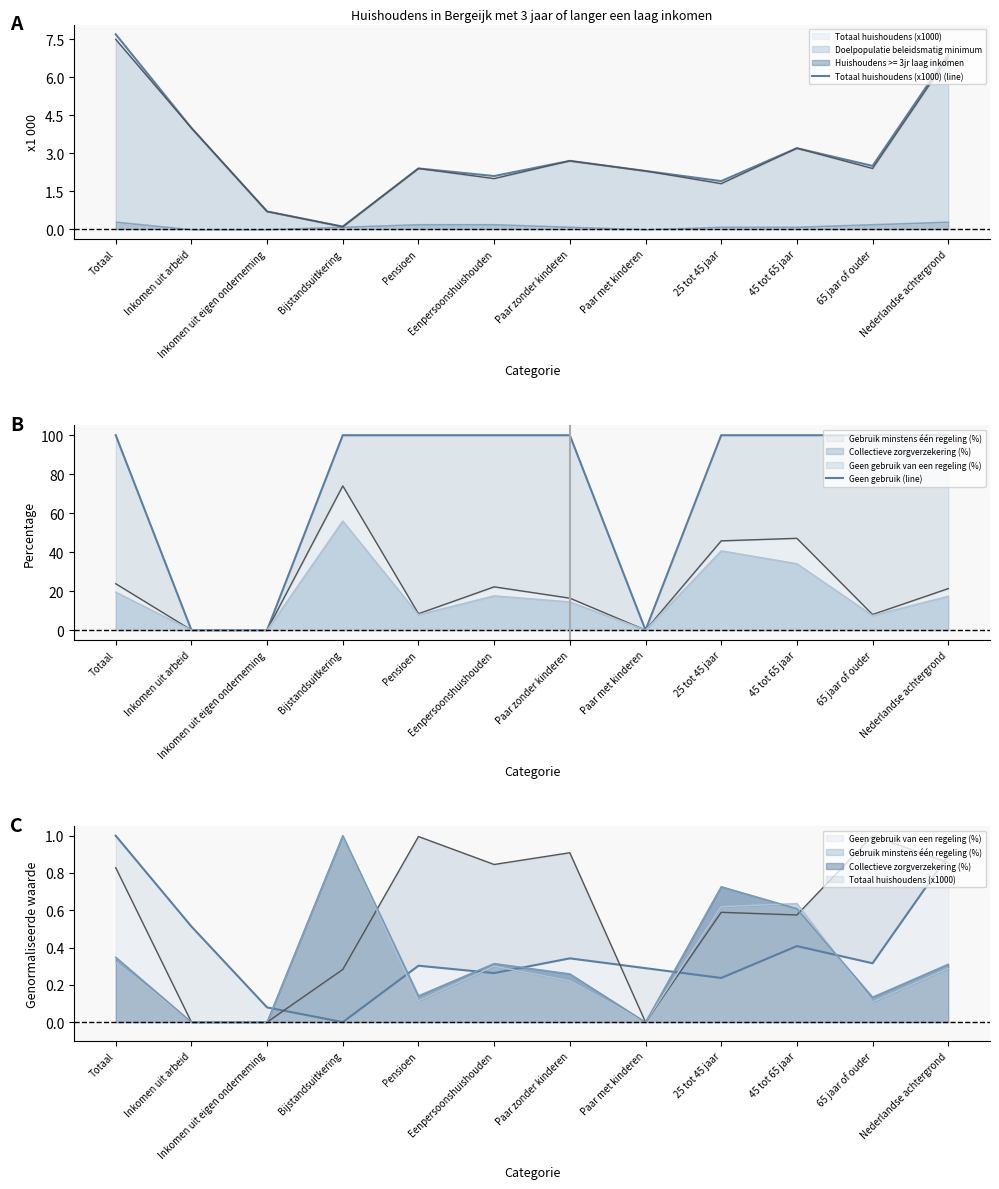

How many data points in Totaal huishoudens (x1000) (line) are above 2?

9